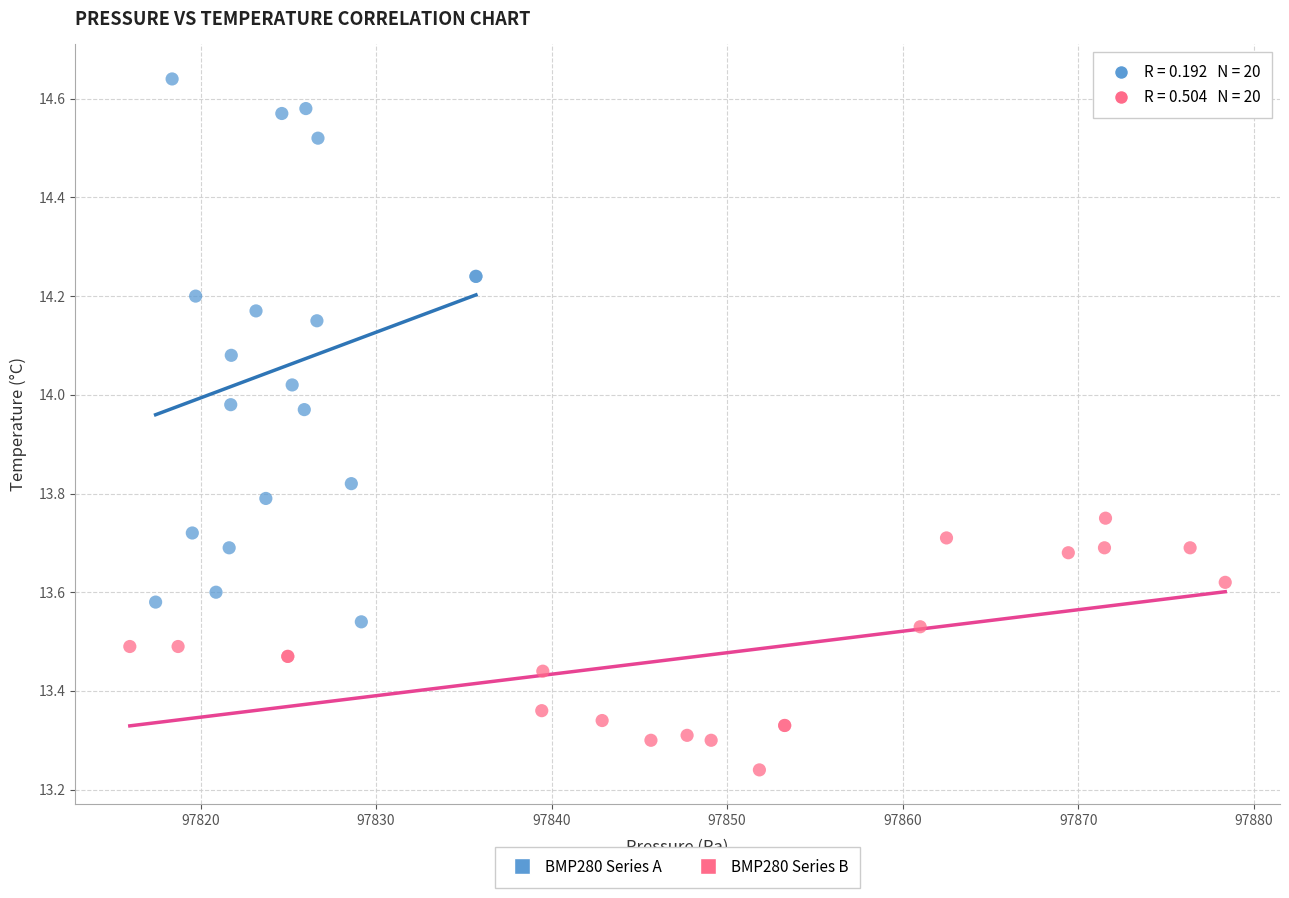

What are all the series names shown in the legend?

BMP280 Series A, BMP280 Series B